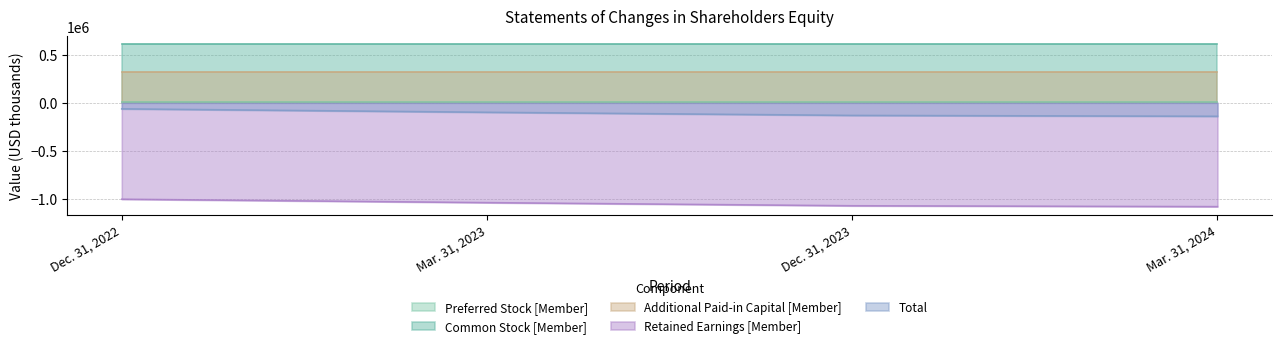

How many lines are shown in the chart?

5